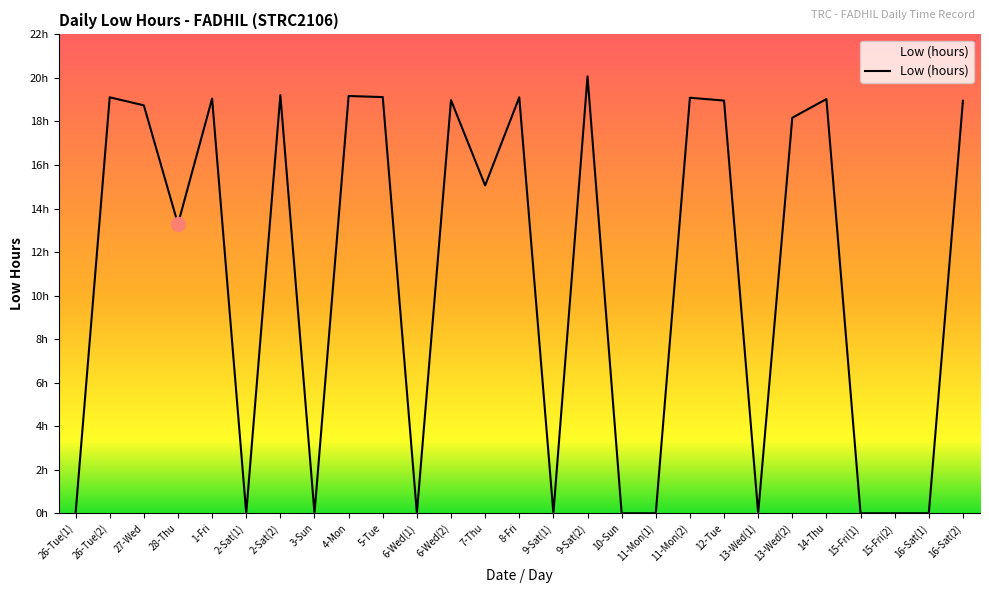

What is the greatest value displayed?

20.1